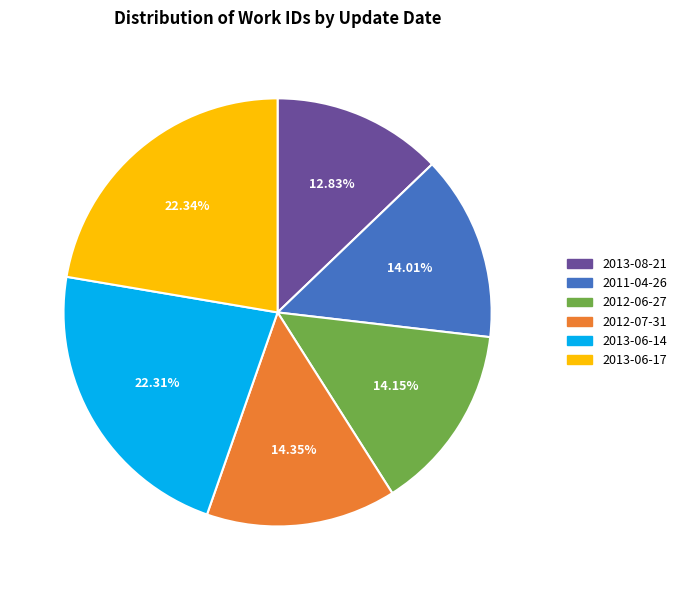

Is there a majority slice in this chart?

No